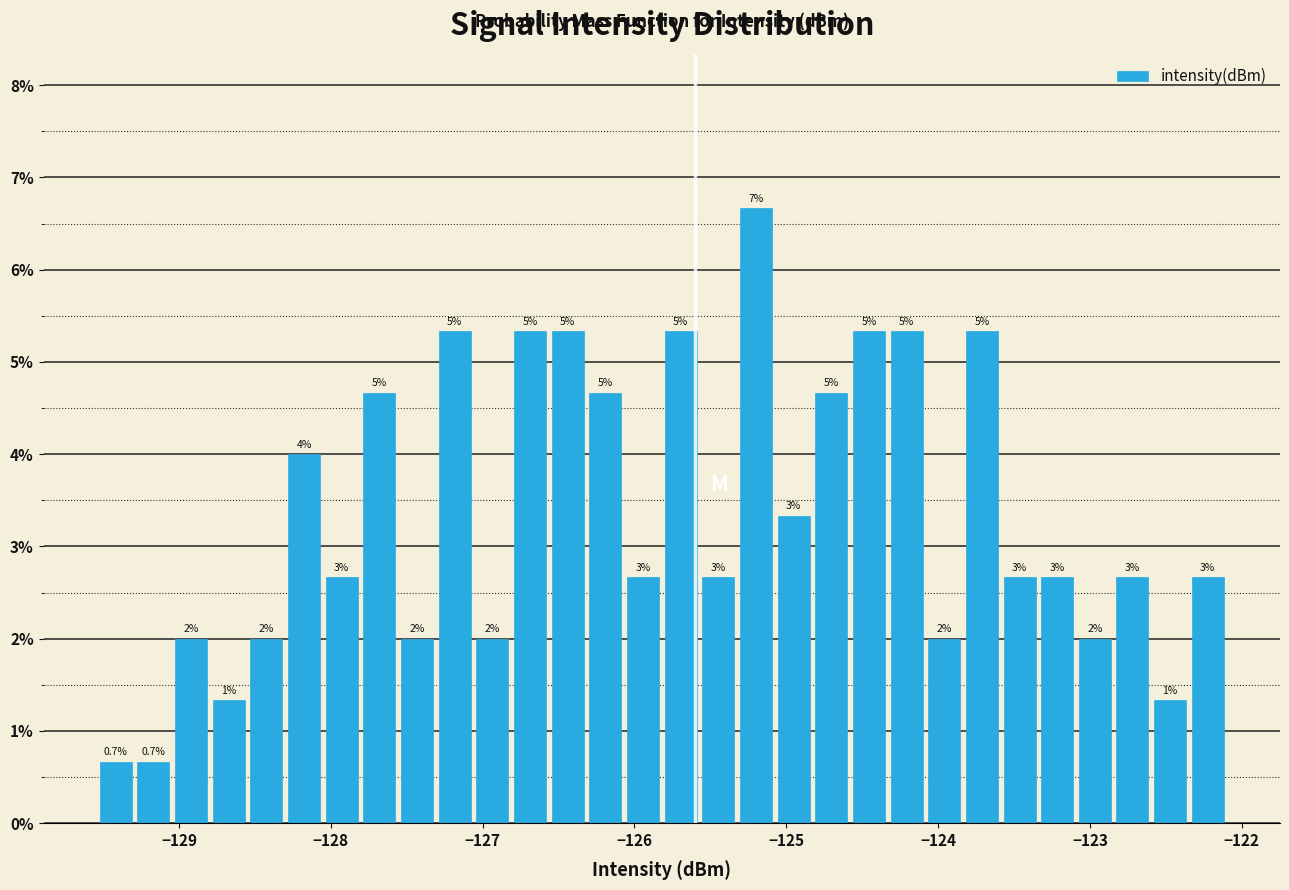

Around what value on the x-axis is the tallest bar? Give the approximate position of its centre, as read against the axis.

-125.2